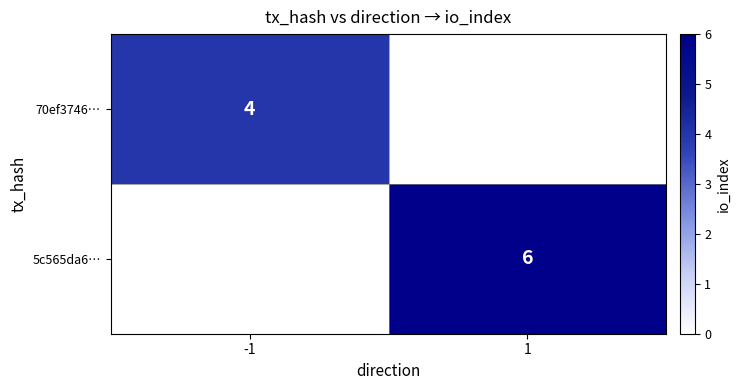

Which label corresponds to the largest value in the chart?

1